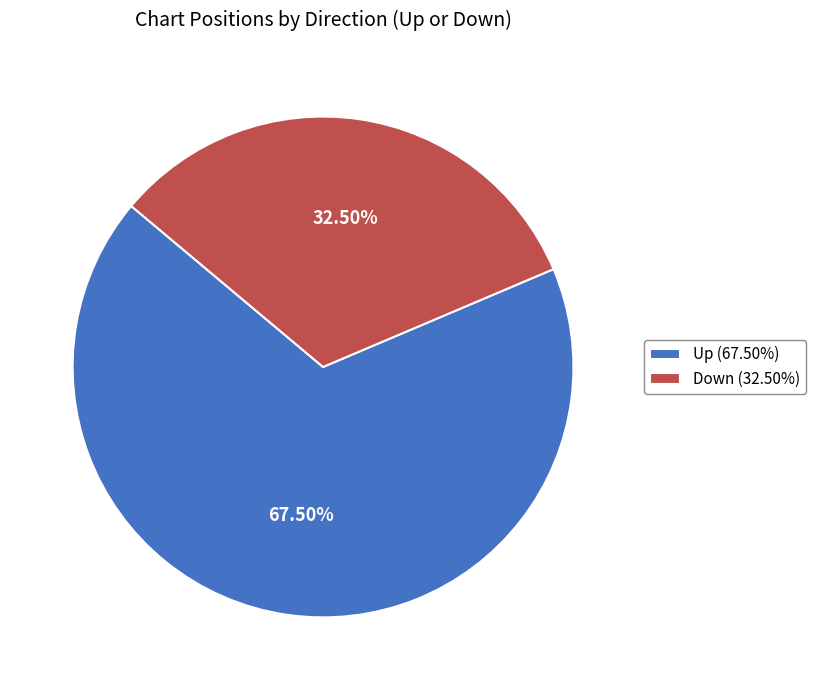

Is there any slice that represents more than half of the pie?

Yes